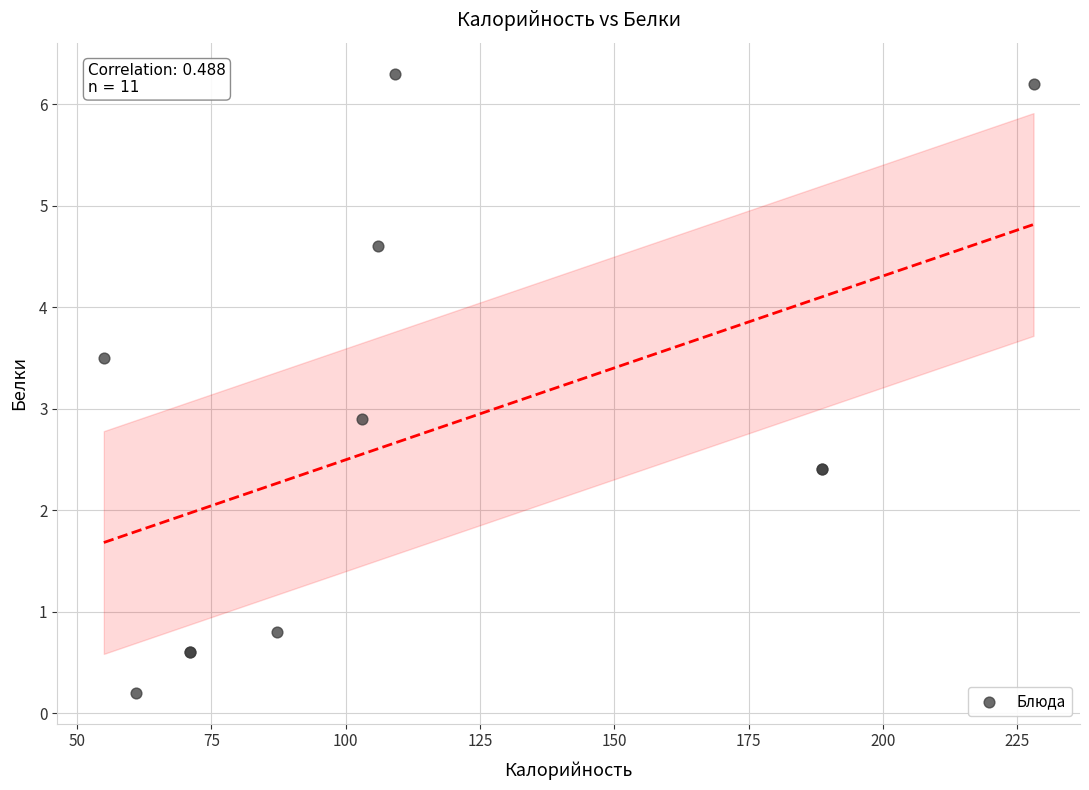

What Y value in the scatter plot is closest to 3?

2.9